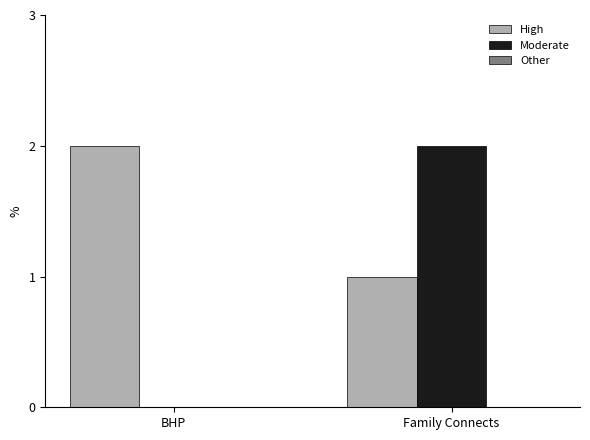

Which series changed the most between BHP and Family Connects?

Moderate